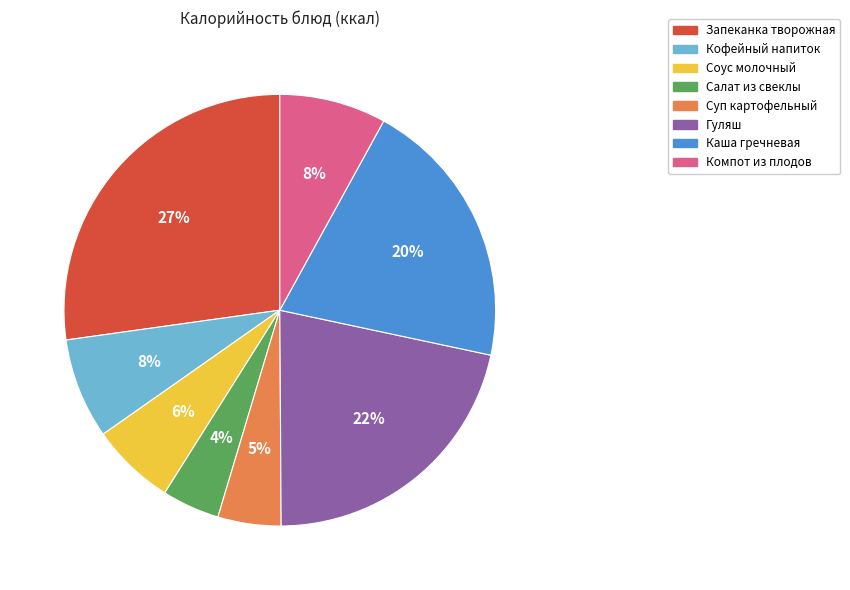

To the nearest percent, what is the difference between the largest and smallest slice percentages?

23%